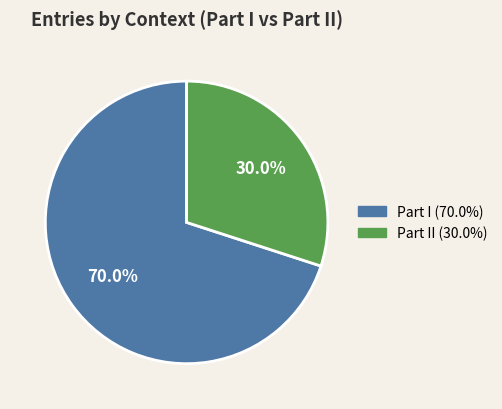

Is there a majority slice in this chart?

Yes